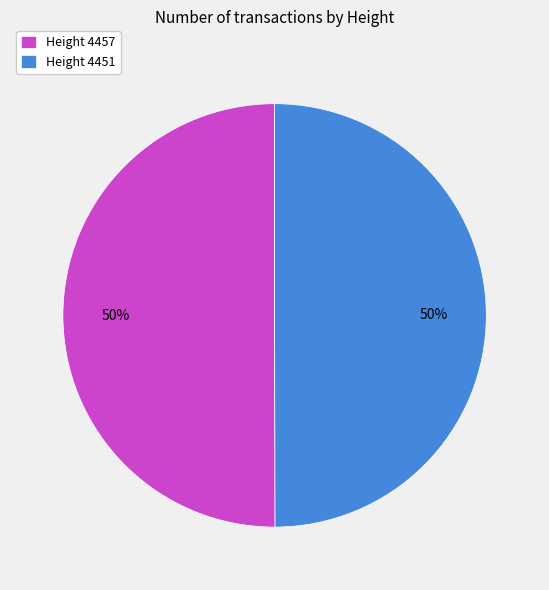

The Height 4451 slice represents 50% of the pie. True or false?

True